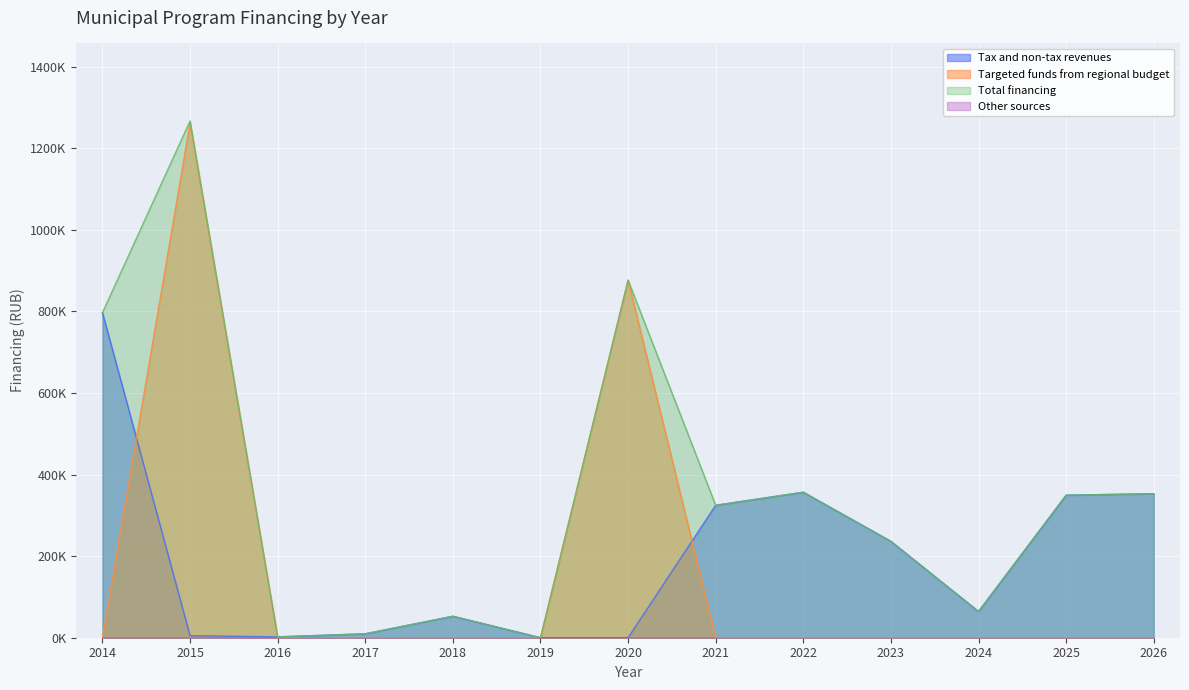

What value does the Total financing series have at 2020?

876697.1